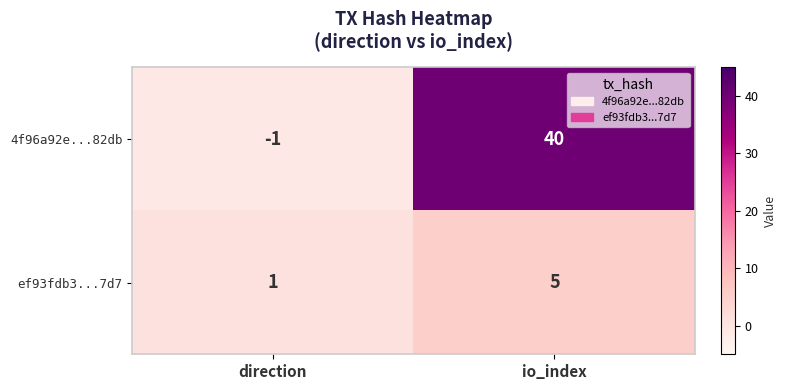

What is the total value across all series at io_index?

45